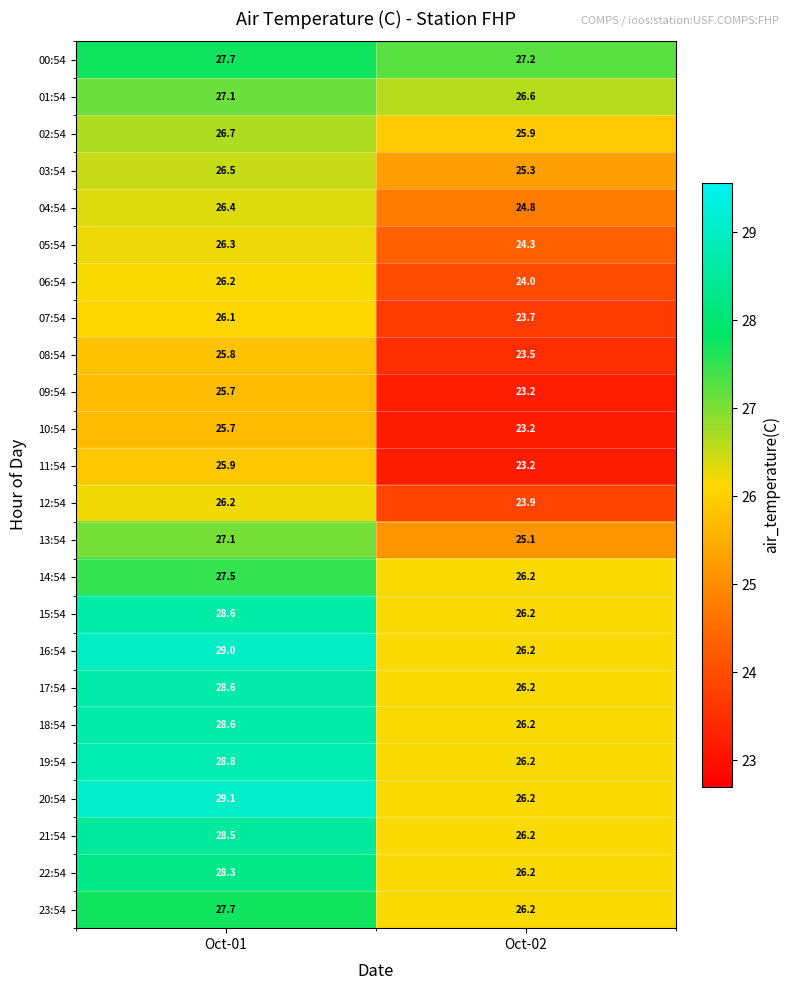

What is the total value across all series at Oct-02?

605.9